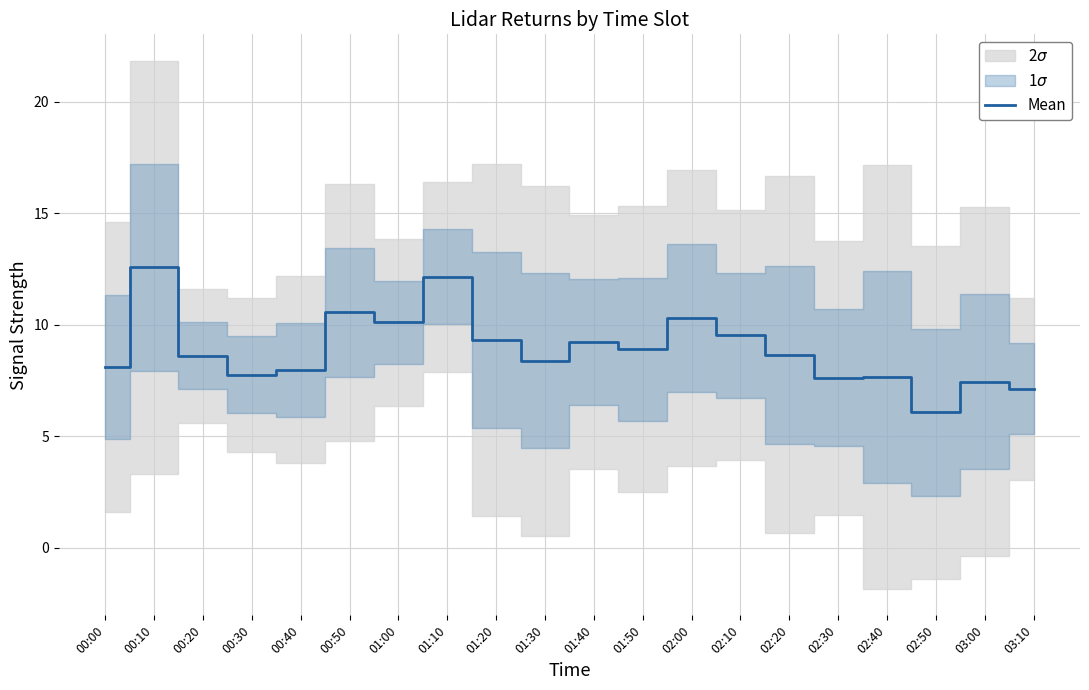

How many lines are shown in the chart?

1